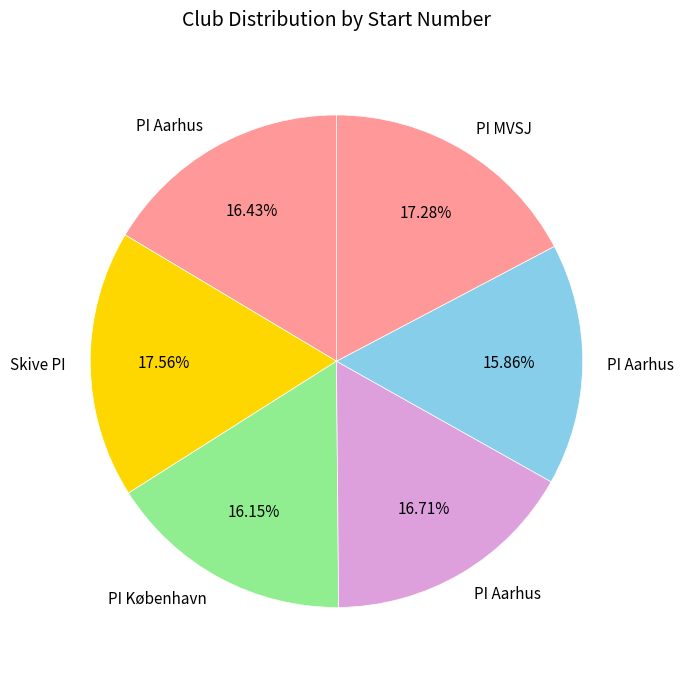

Count the number of slices in the pie.

6